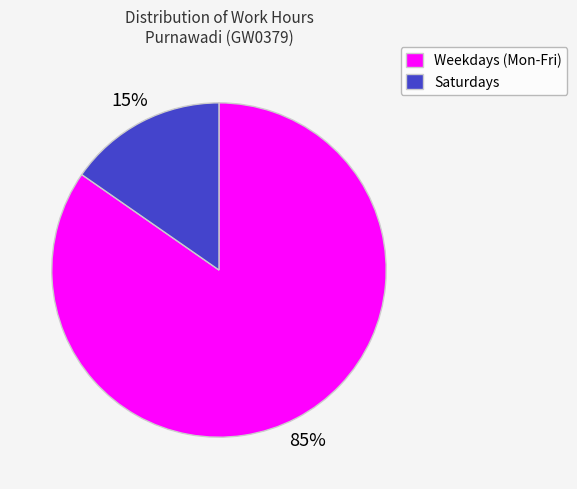

What is the smallest slice in the pie chart?

Saturdays